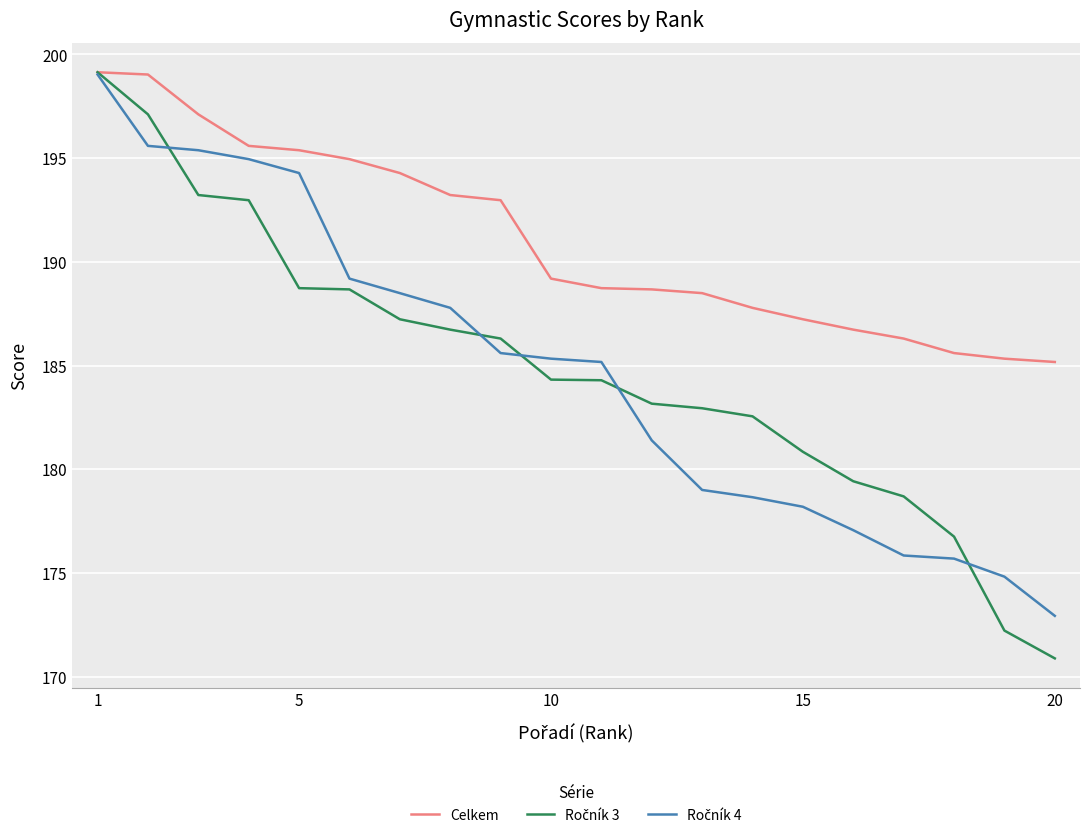

Does the chart have visible grid lines?

Yes